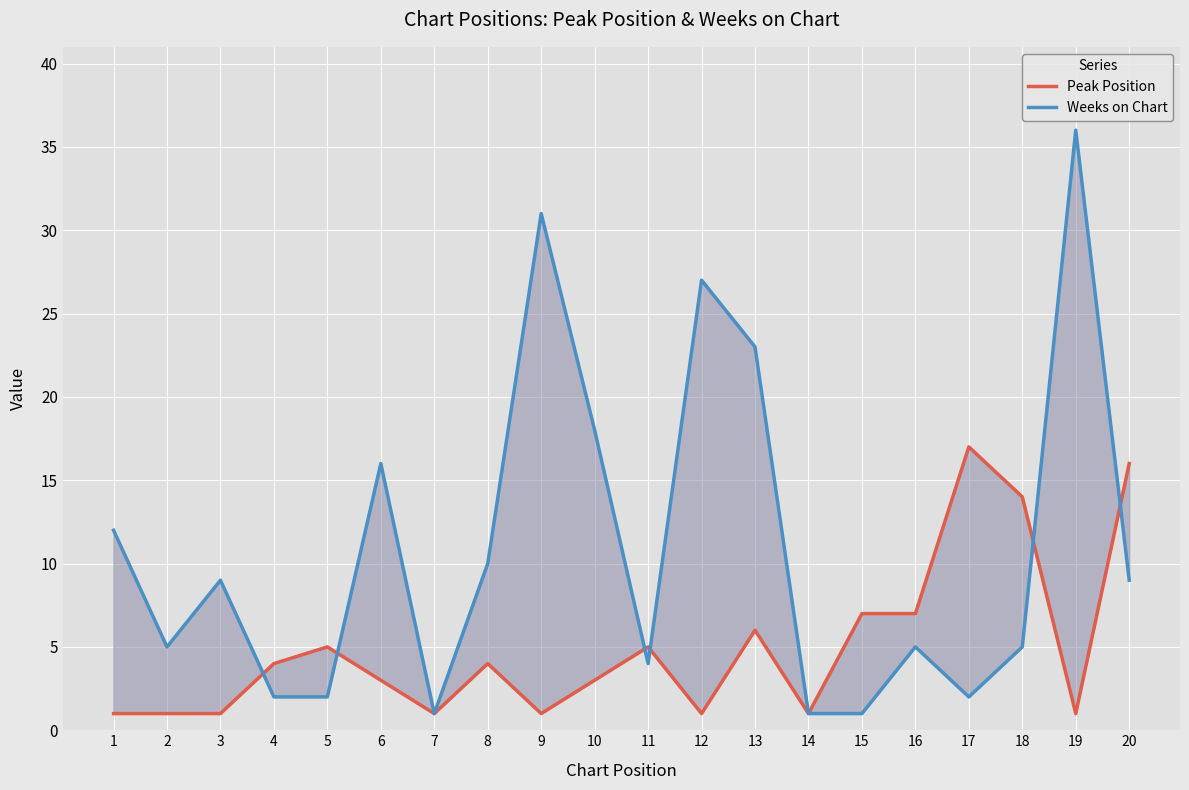

How many interior local peaks does the Peak Position series have?

5